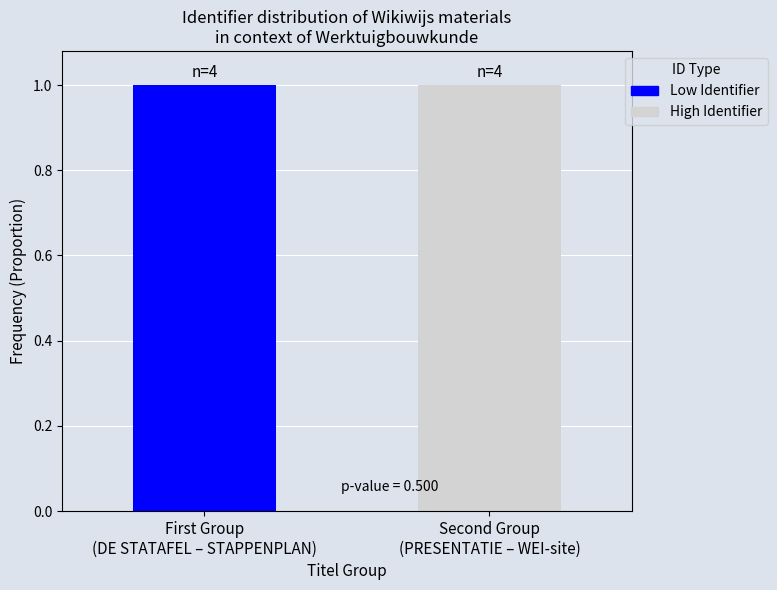

Is it true that Low Identifier equals 1 at First Group
(DE STATAFEL – STAPPENPLAN)?

True